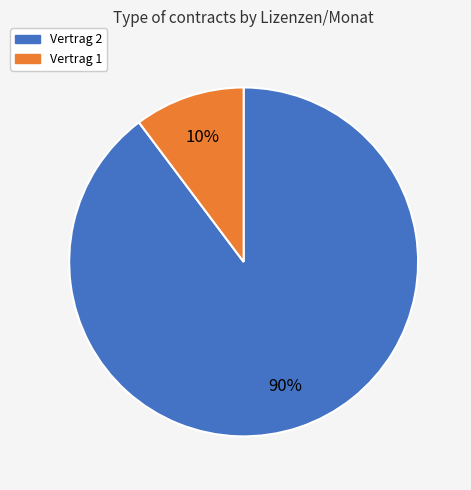

Is there a majority slice in this chart?

Yes